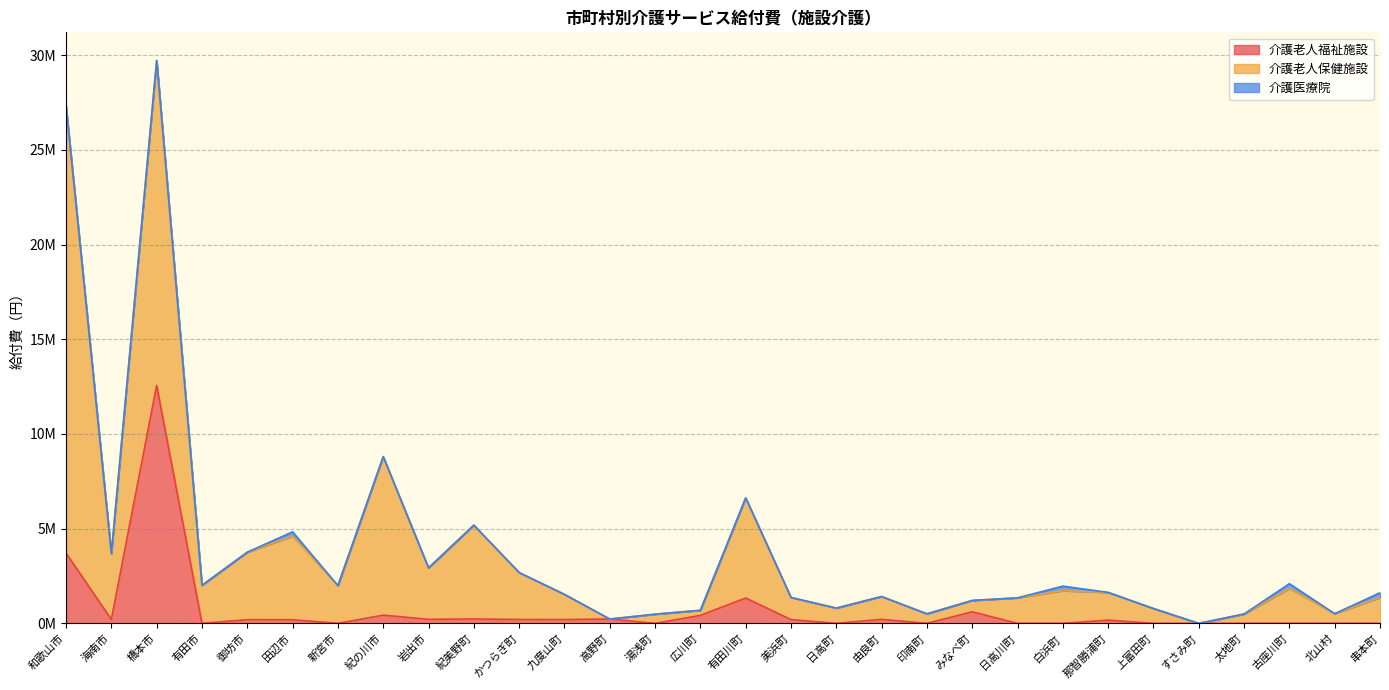

What is the sum of all 介護医療院 values?

963675